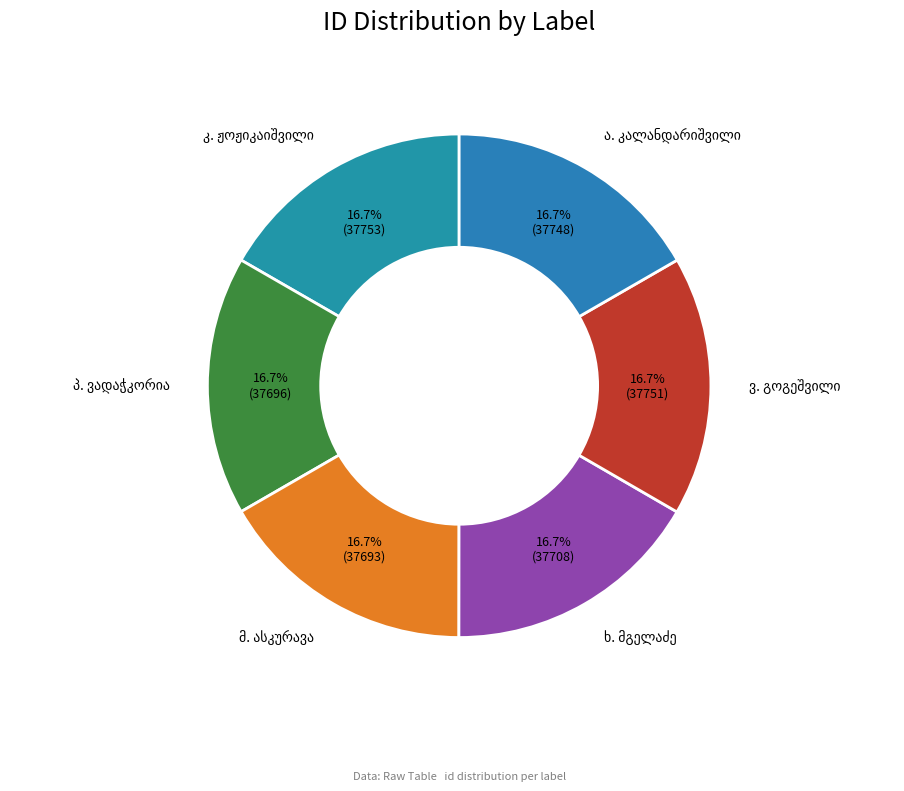

How many segments does this pie chart have?

6